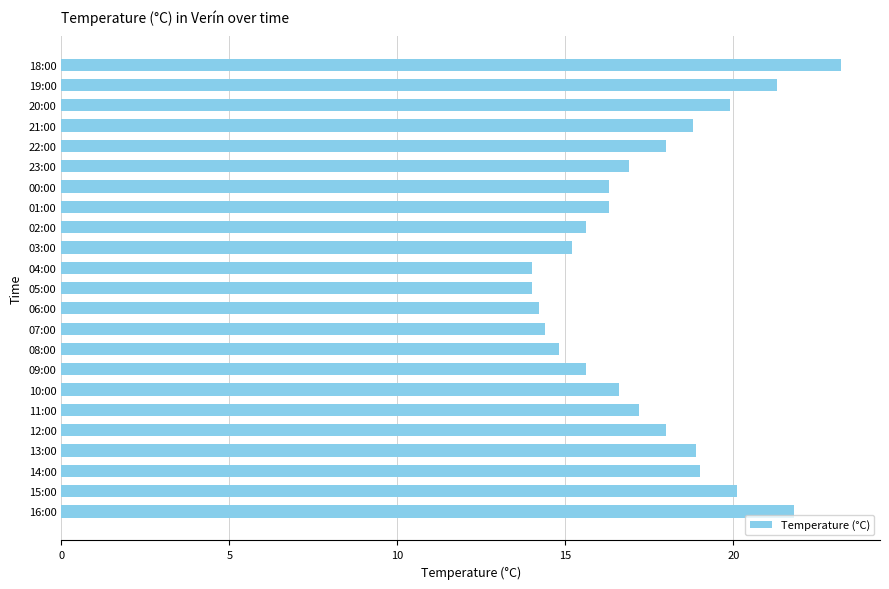

What is the sum of all values?

400.1